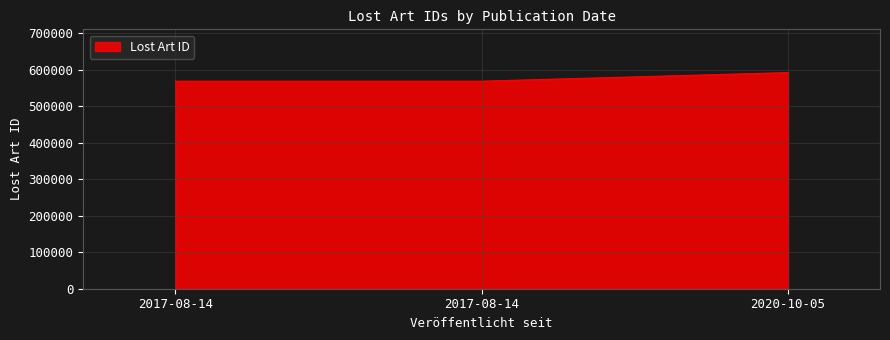

How many lines are shown in the chart?

1